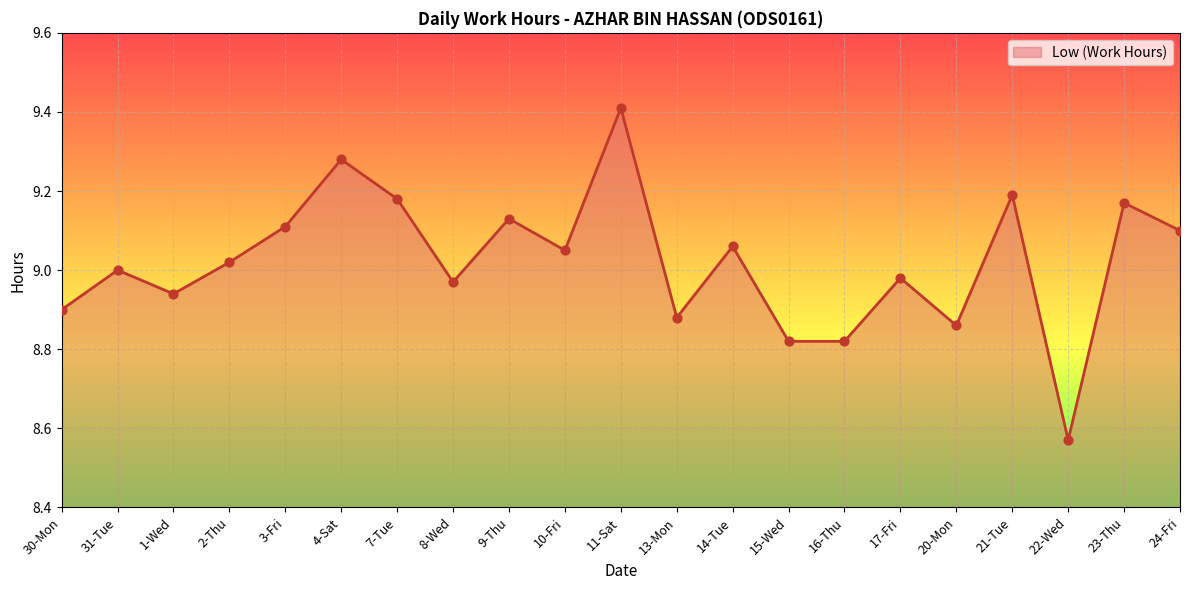

Between 13-Mon and 9-Thu, which is larger?

9-Thu